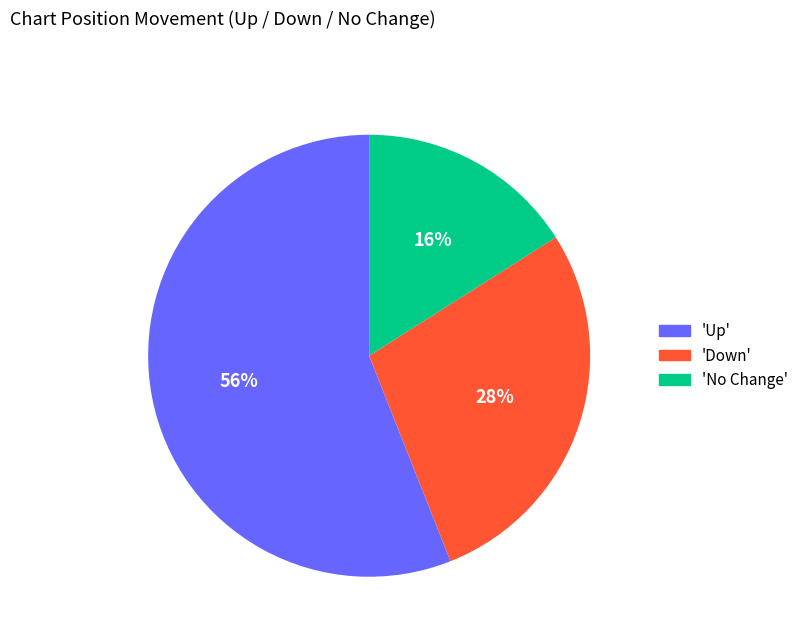

Is there a majority slice in this chart?

Yes